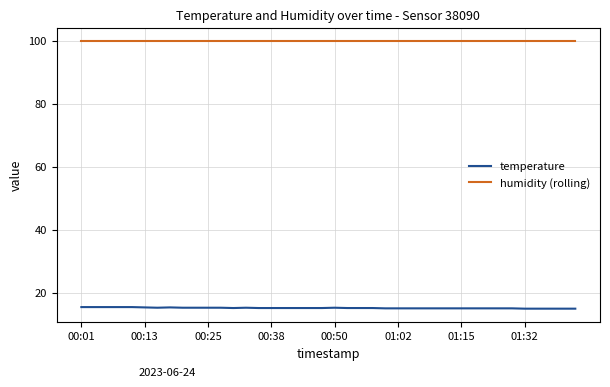

Is this an area chart (filled region under the line)?

No